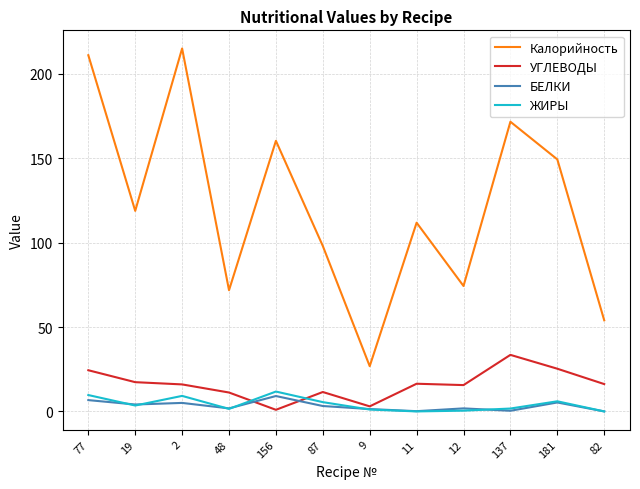

In БЕЛКИ, how many points are lower than both neighbors (excluding endpoints)?

4